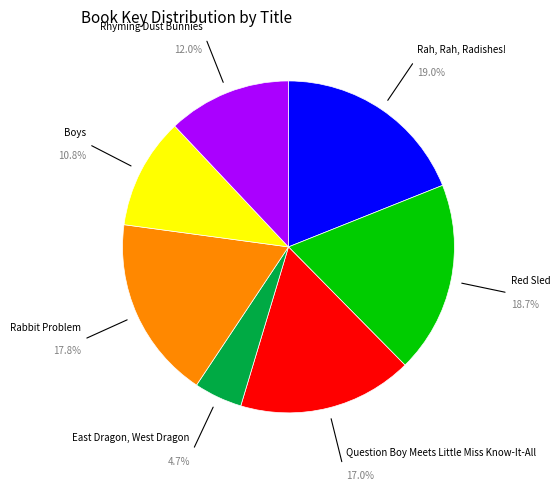

Is there any slice that represents more than half of the pie?

No